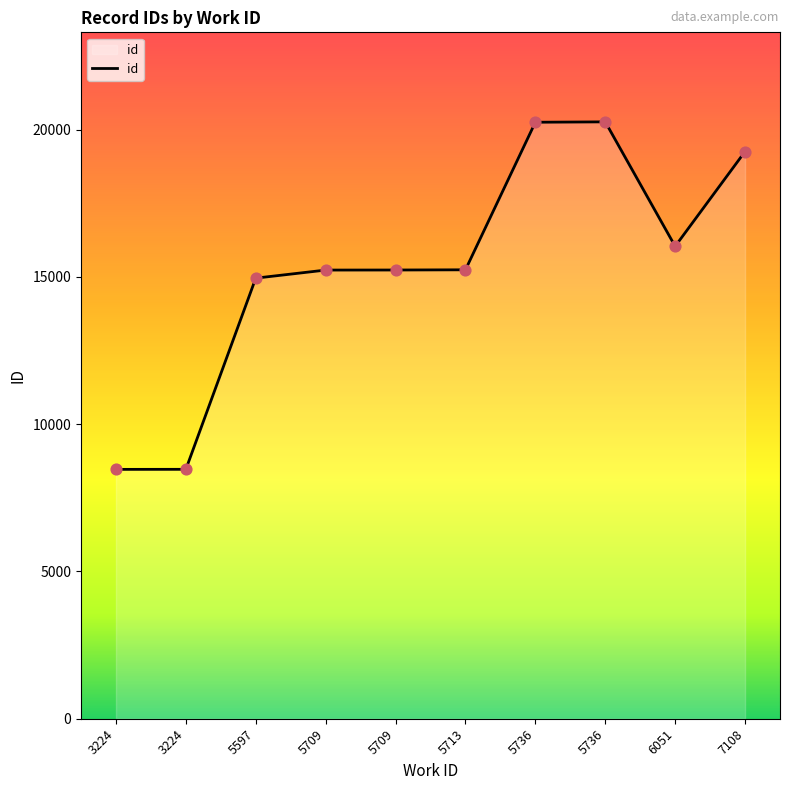

What is the ratio of the value at 7108 to the value at 5736?

1.0